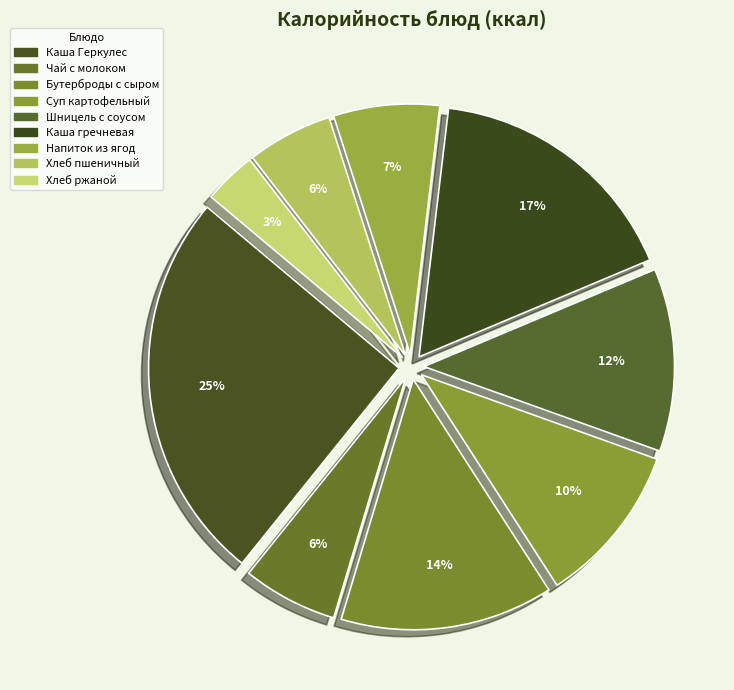

How many segments does this pie chart have?

9